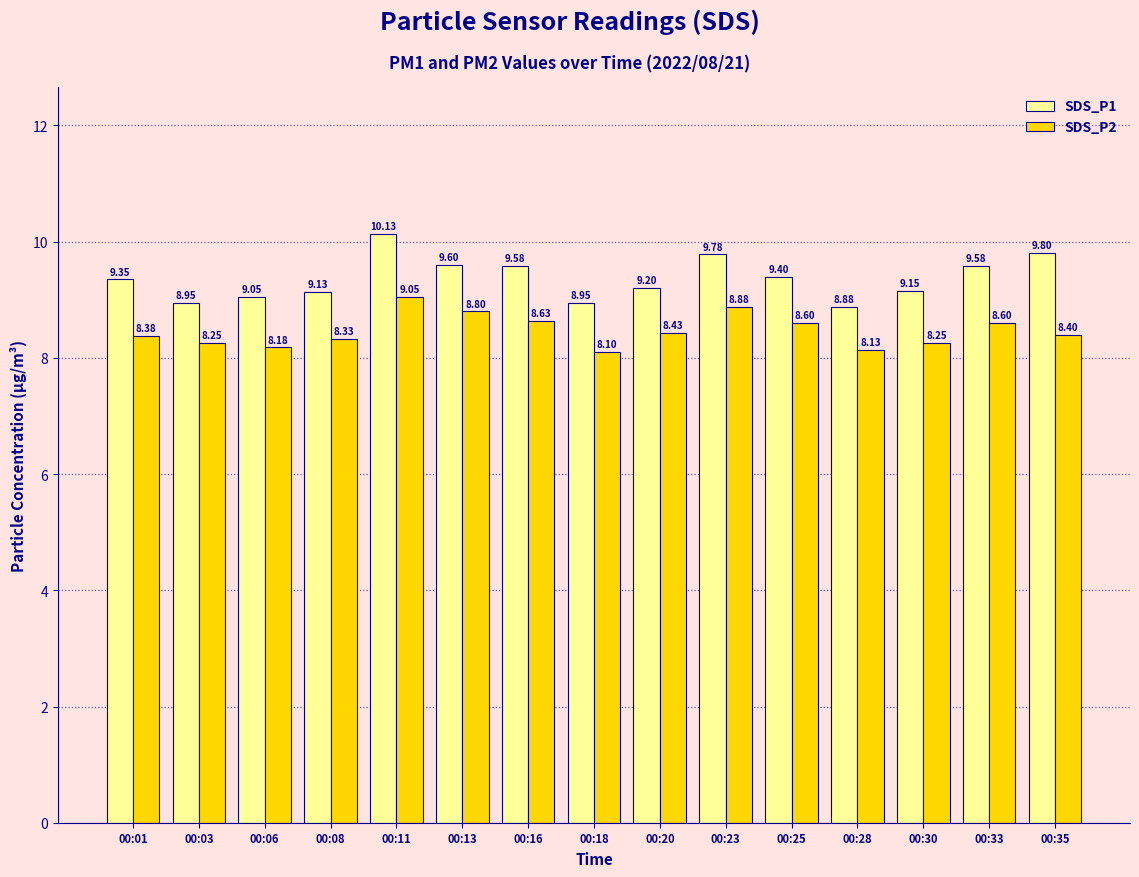

Rank the series at 00:16 from highest to lowest value.

SDS_P1, SDS_P2